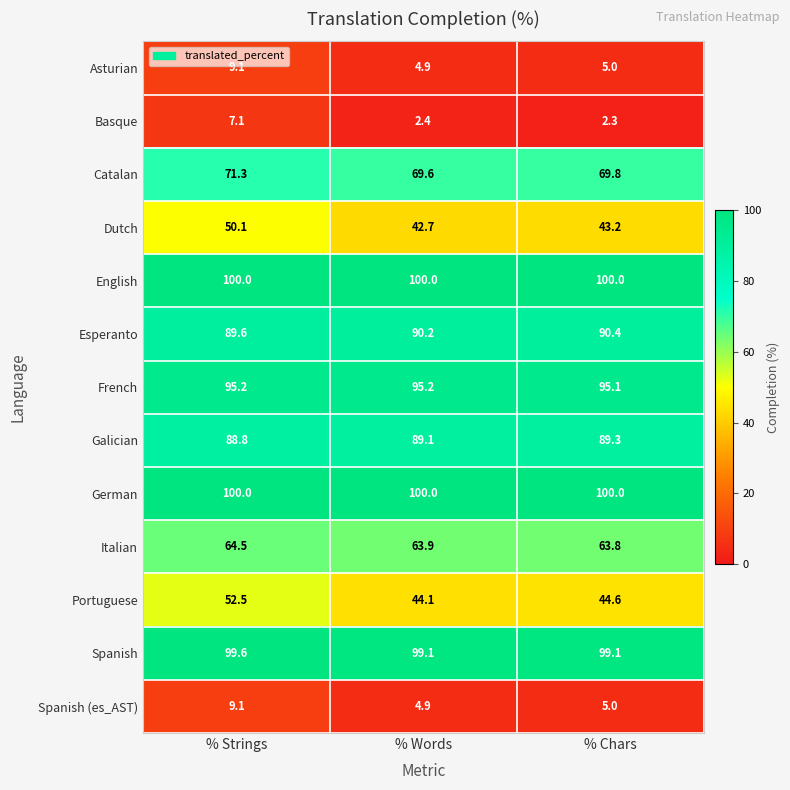

How many distinct data groups are displayed?

13